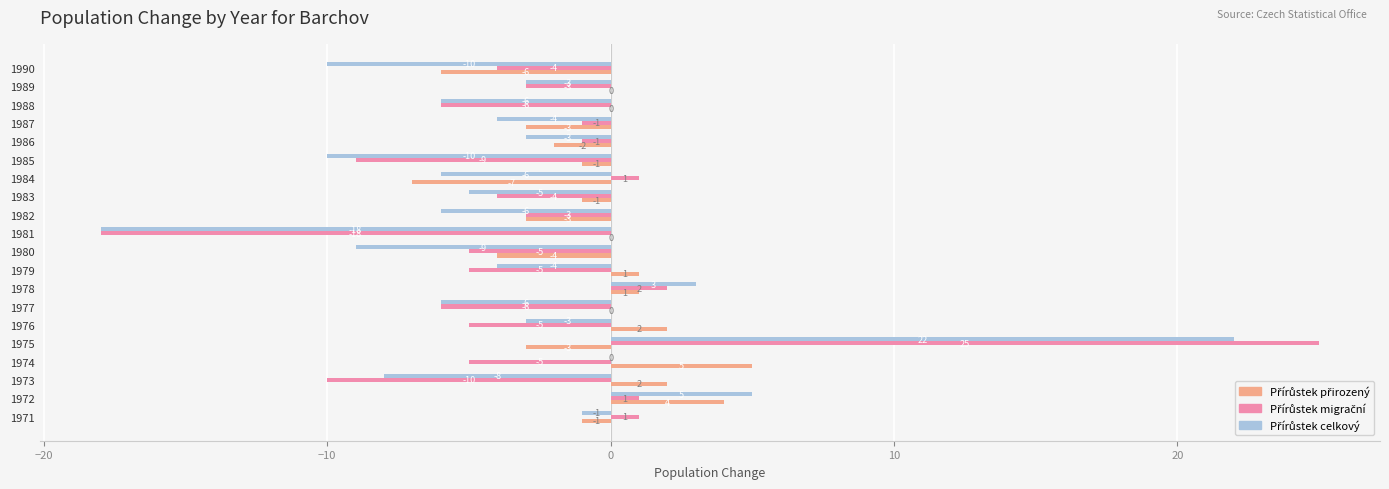

At which category is the sum across all series the highest?

1975